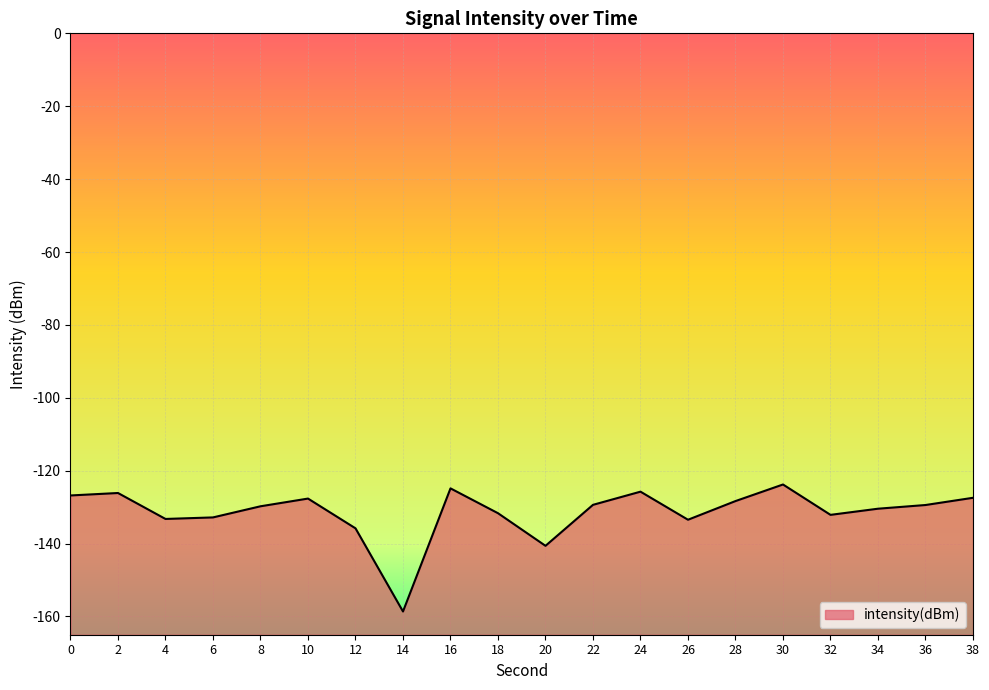

List the labels in order of value, smallest first.

14, 20, 12, 26, 4, 6, 32, 18, 34, 8, 36, 22, 28, 10, 38, 0, 2, 24, 16, 30